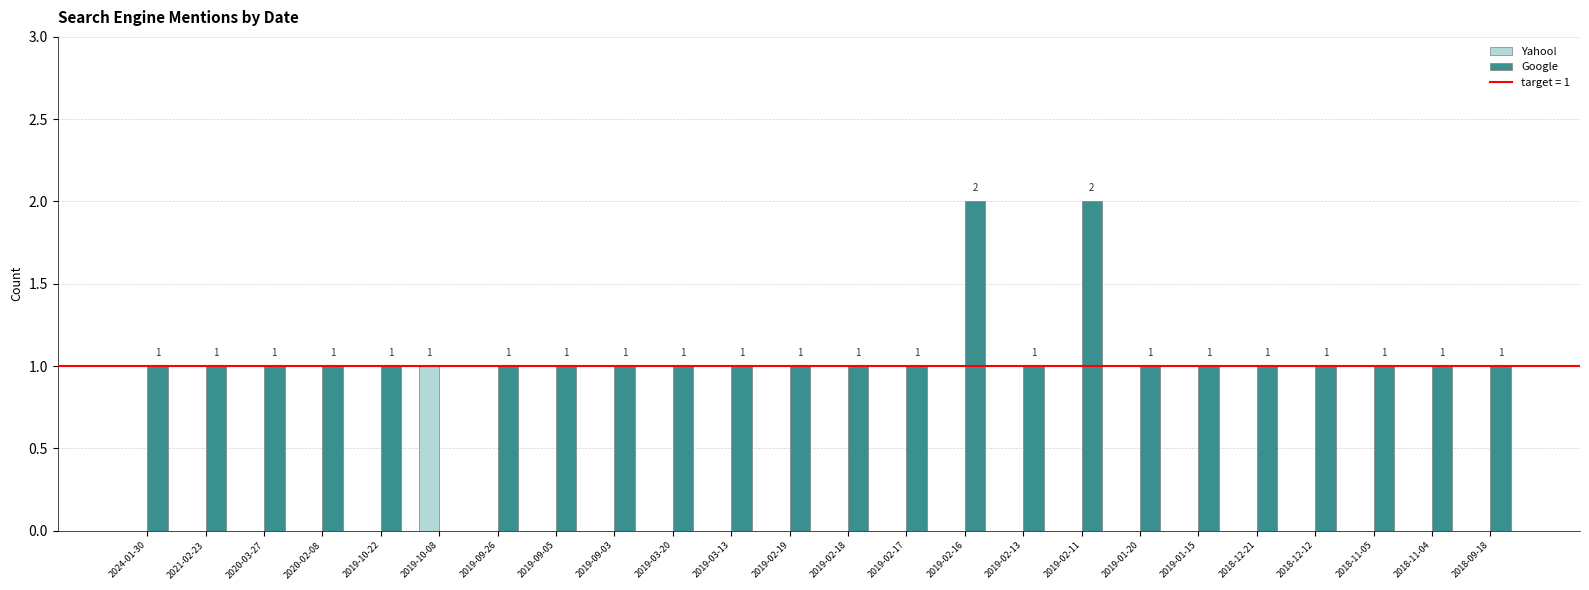

The value of Google at 2019-01-15 is 0. True or false?

False